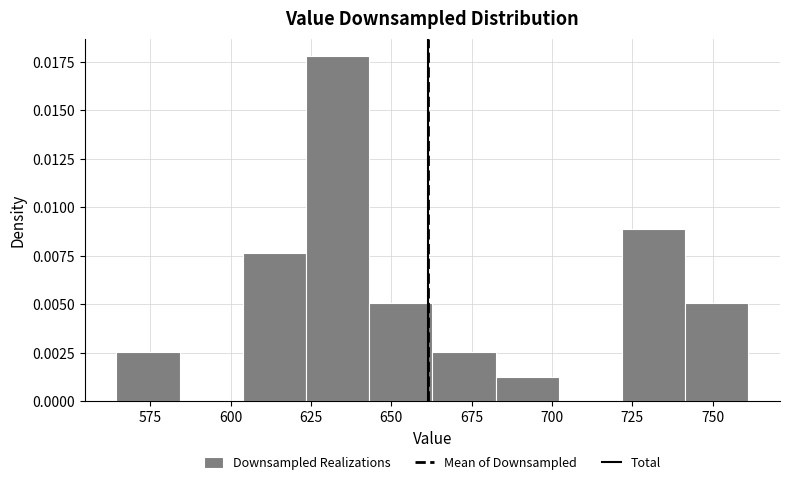

Around what value on the x-axis is the tallest bar? Give the approximate position of its centre, as read against the axis.

635